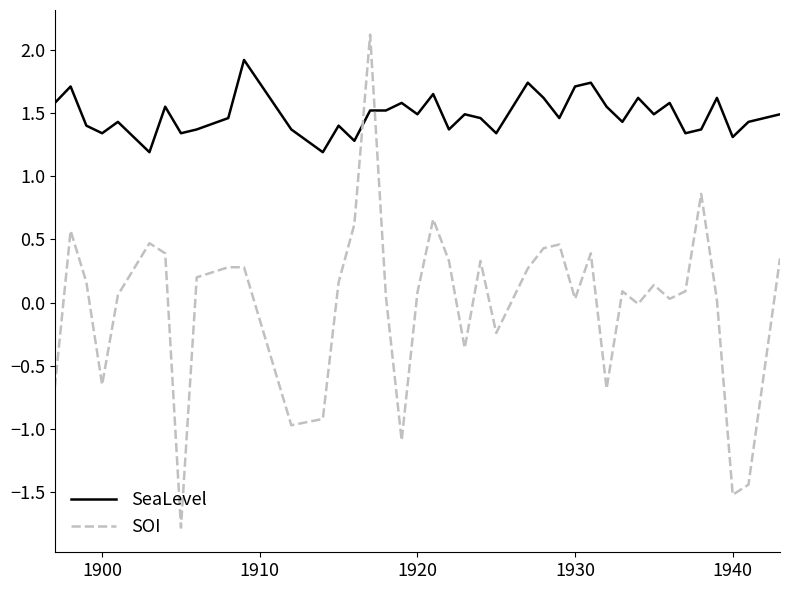

Which series ends up on top after the final intersection of SOI and SeaLevel?

SeaLevel